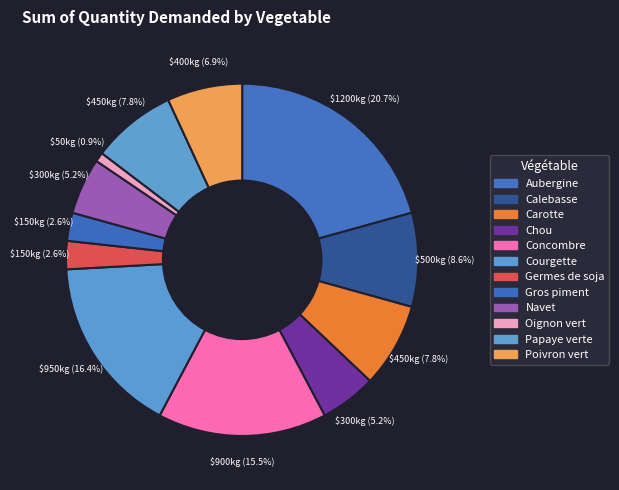

Which category has the smallest portion of the pie?

Oignon vert